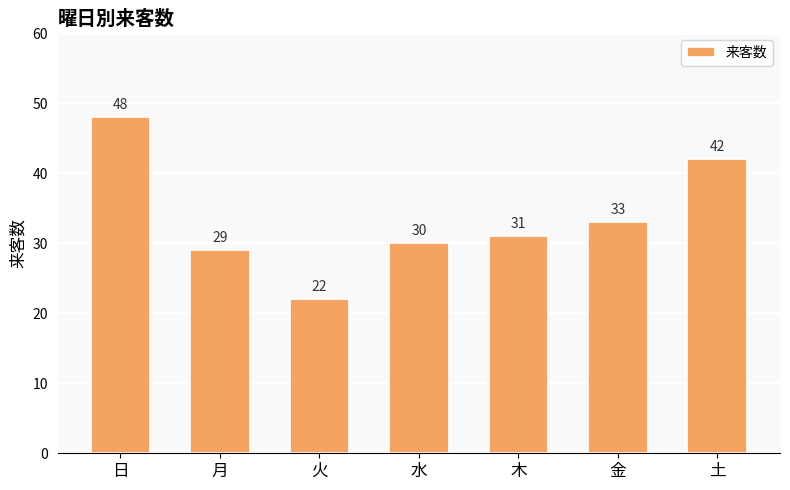

The value at 金 is 33. True or false?

True